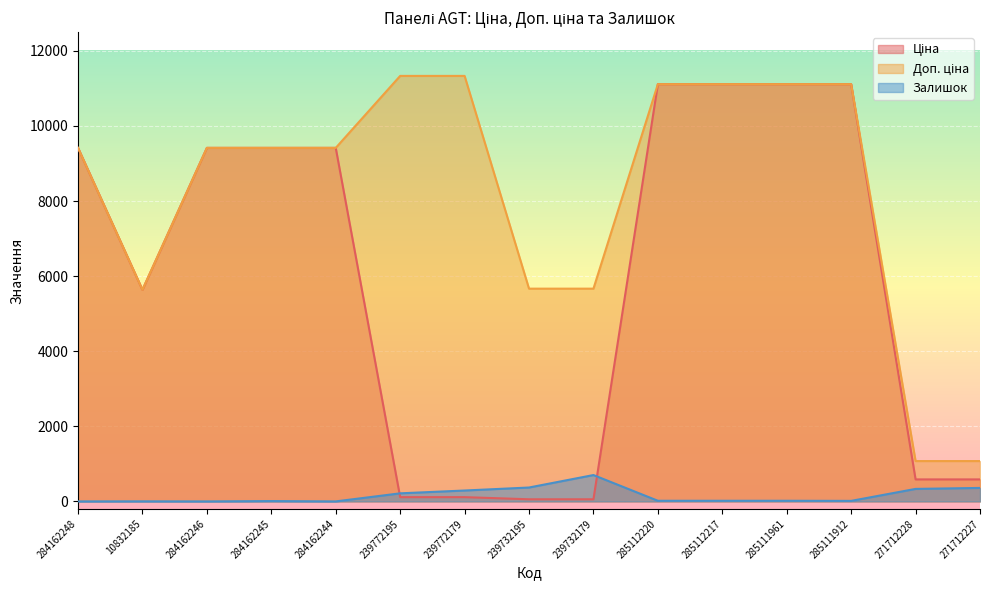

What is the value of the Залишок point at the 14th from the left?

333.0